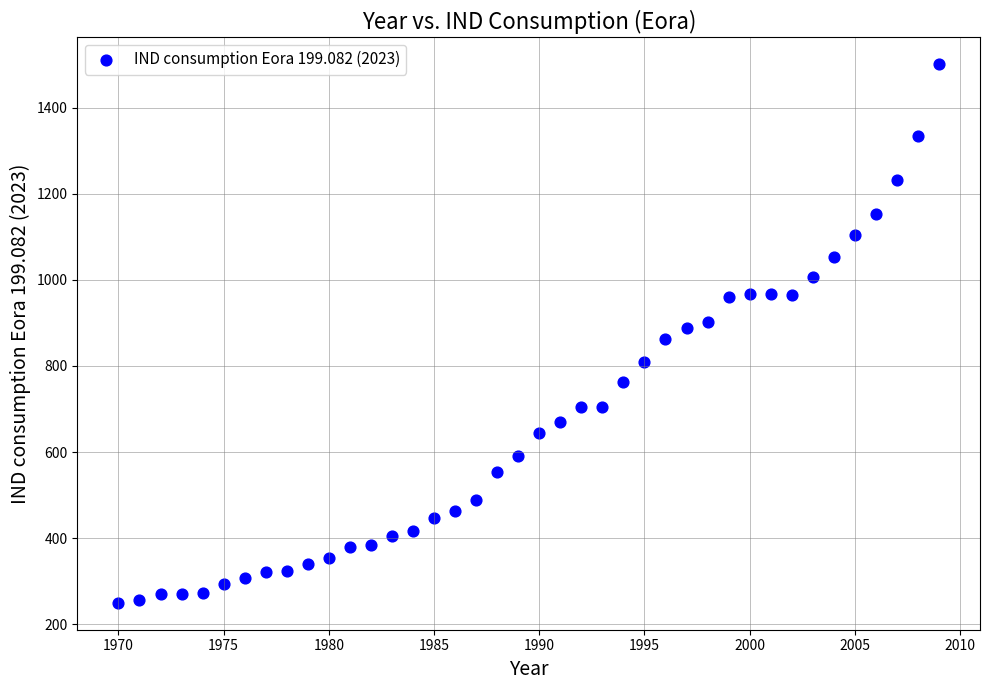

What is the range of Y values (max minus min)?

1250.6